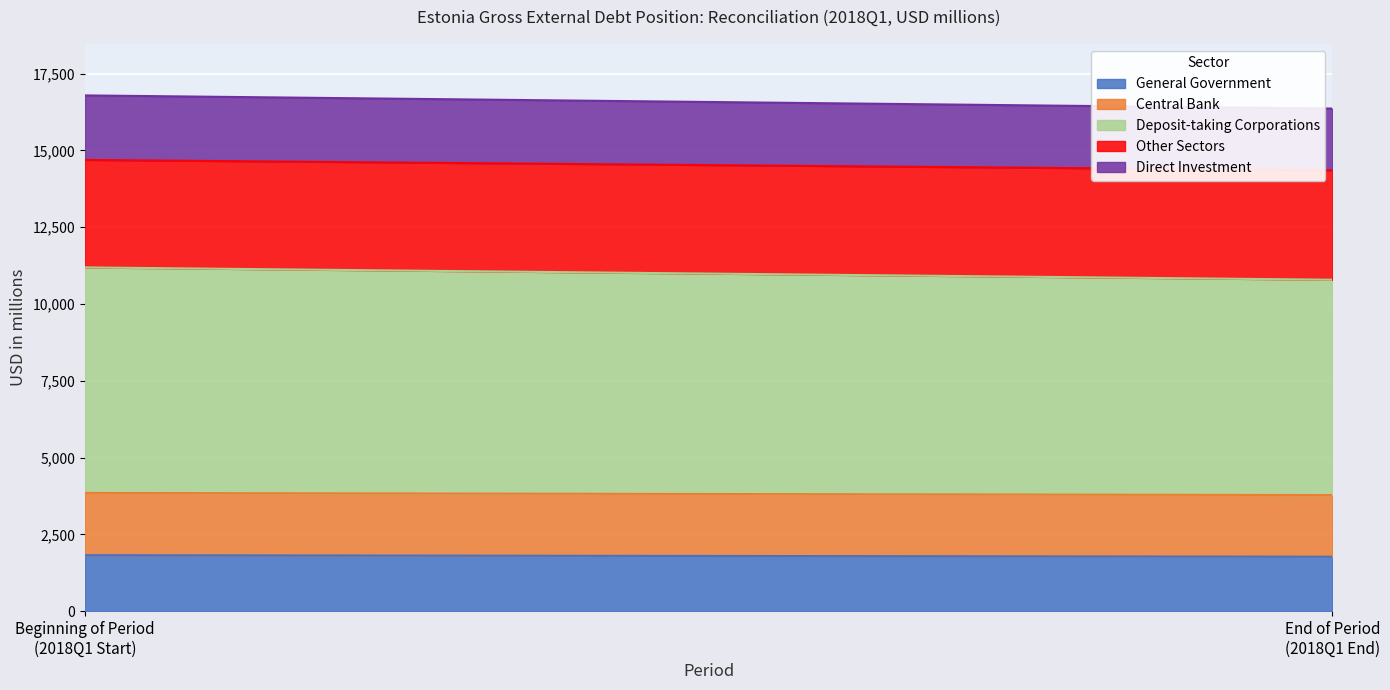

What is the highest value of the General Government series?

1821